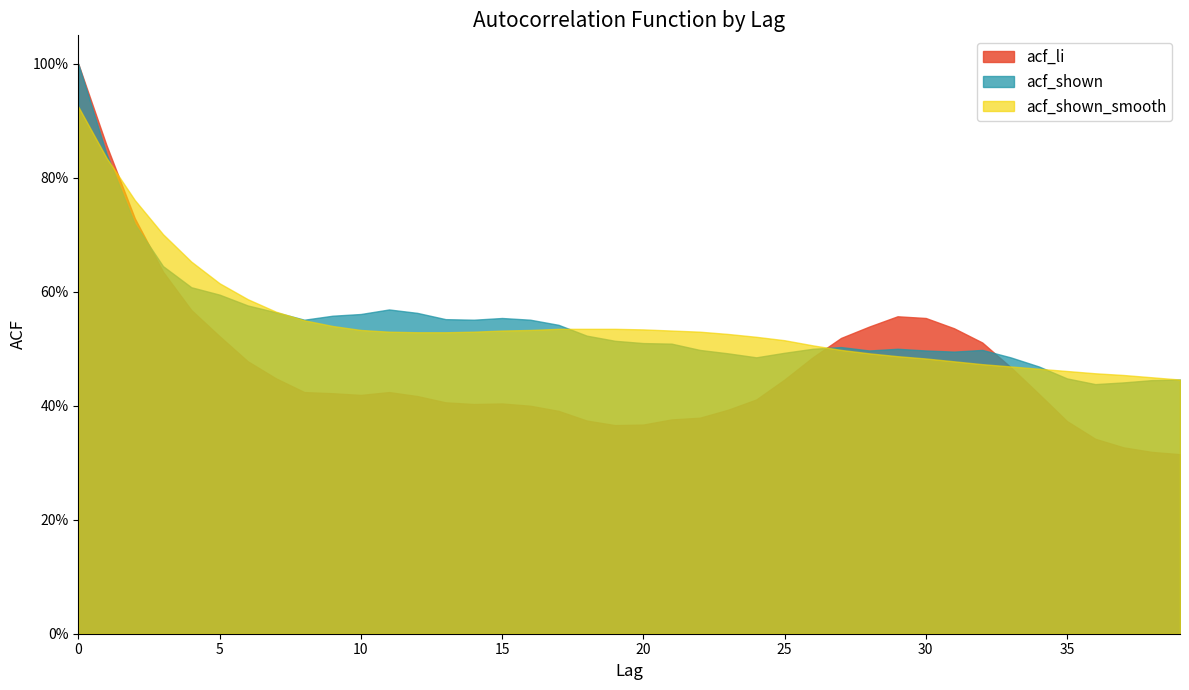

What is the minimum value for acf_shown?

0.4